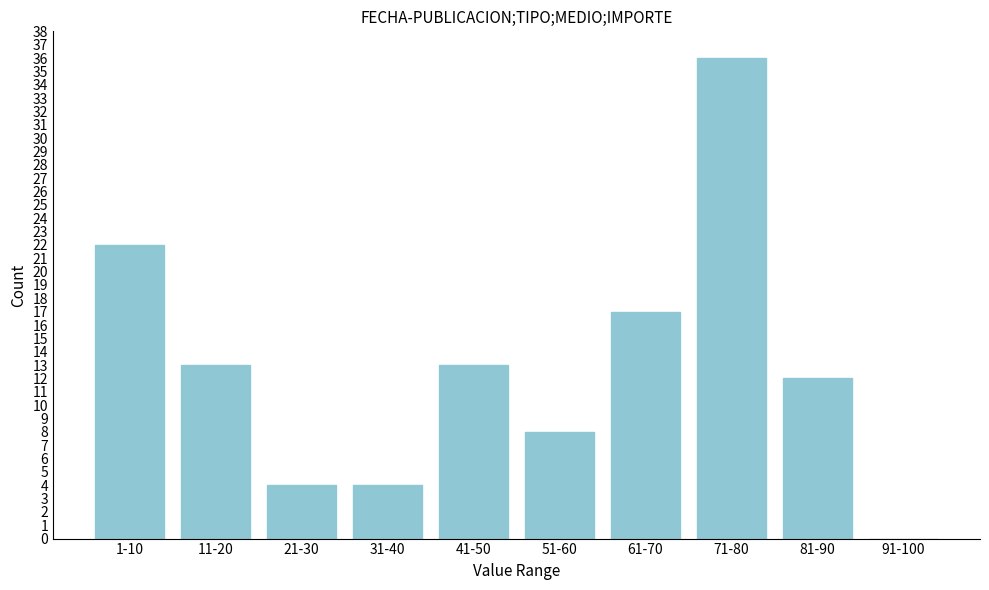

Reading left to right, transcribe all the data shown in this chart.

1-10=22	11-20=13	21-30=4	31-40=4	41-50=13	51-60=8	61-70=17	71-80=36	81-90=12	91-100=0